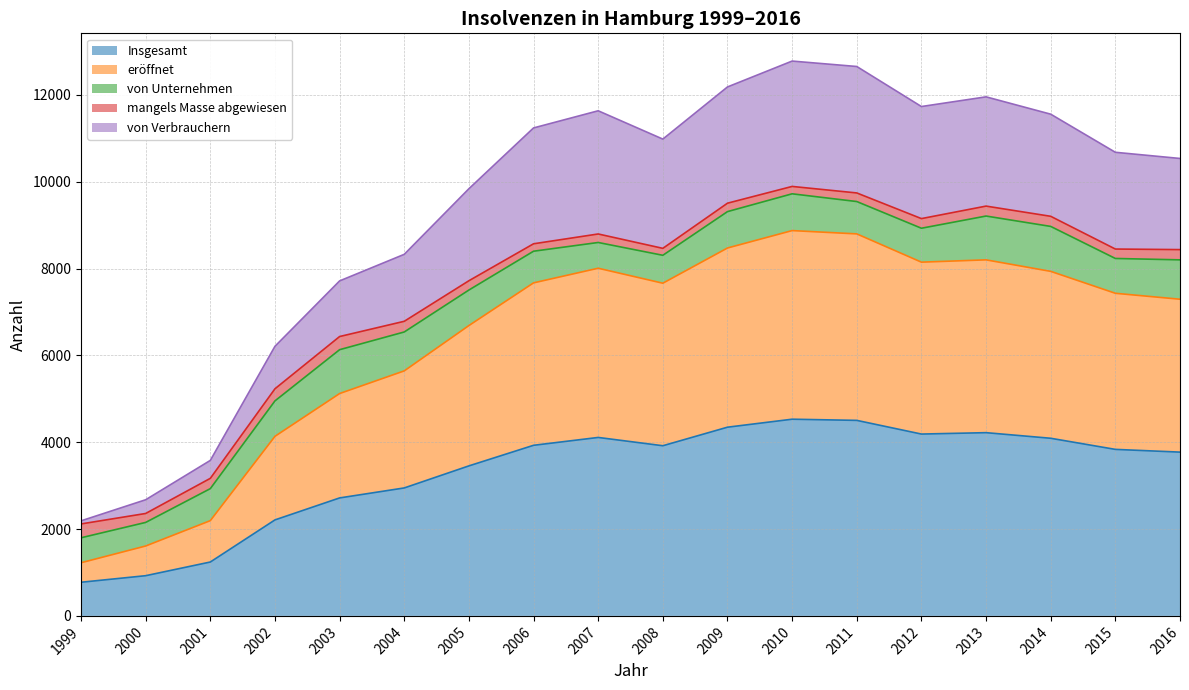

What is the minimum value for Insgesamt?

775